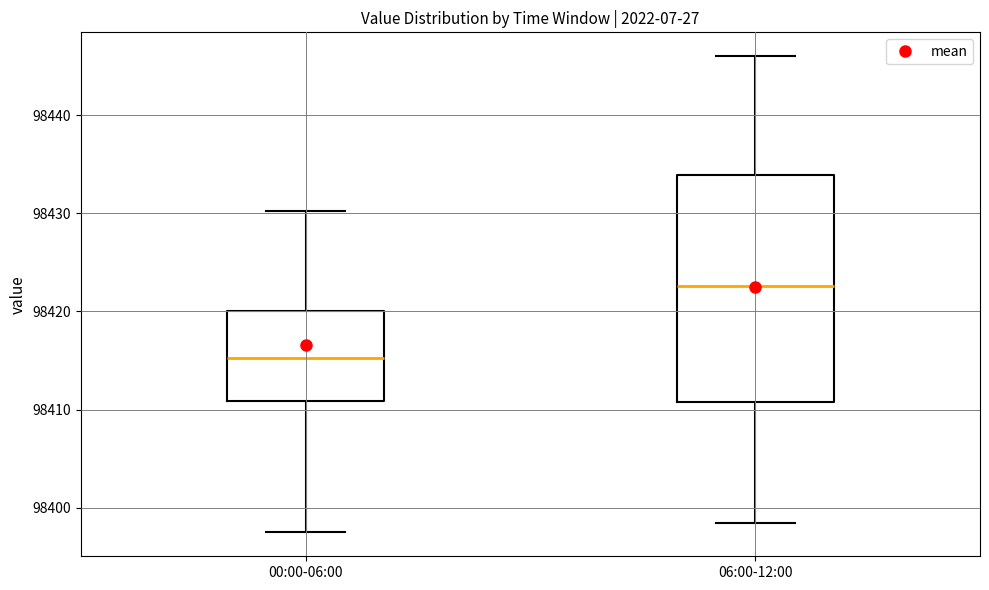

Which box is the tallest, from its lower edge to its upper edge?

06:00-12:00